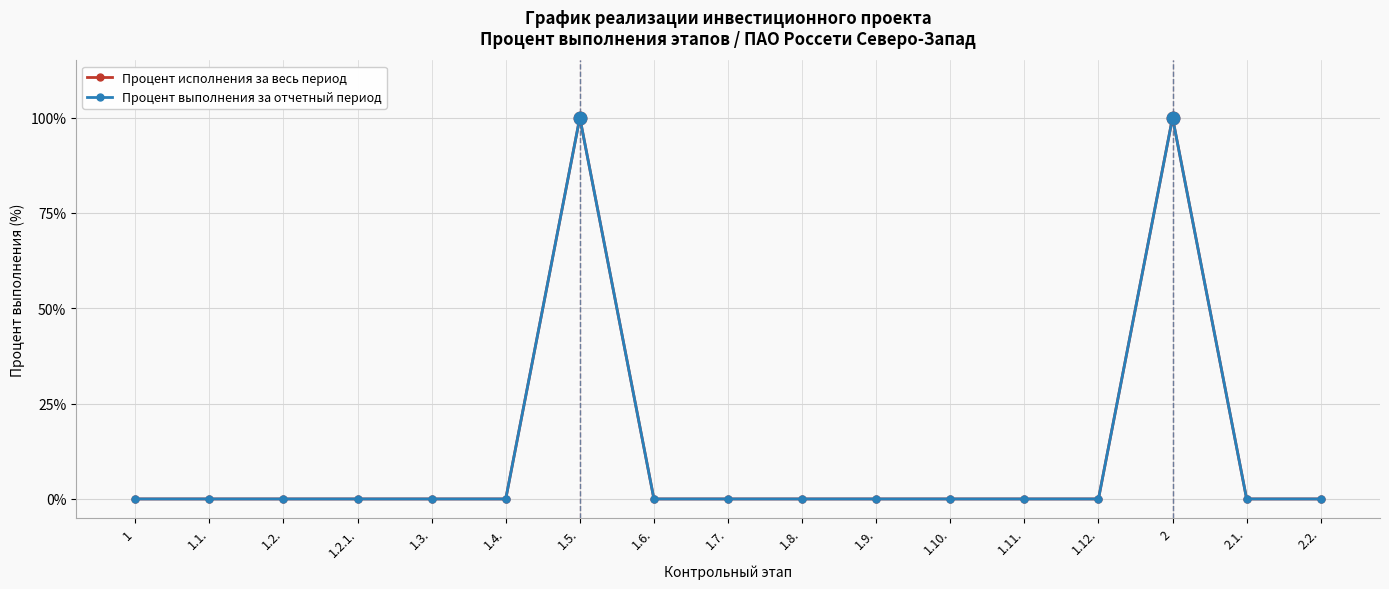

Is this an area chart (filled region under the line)?

No